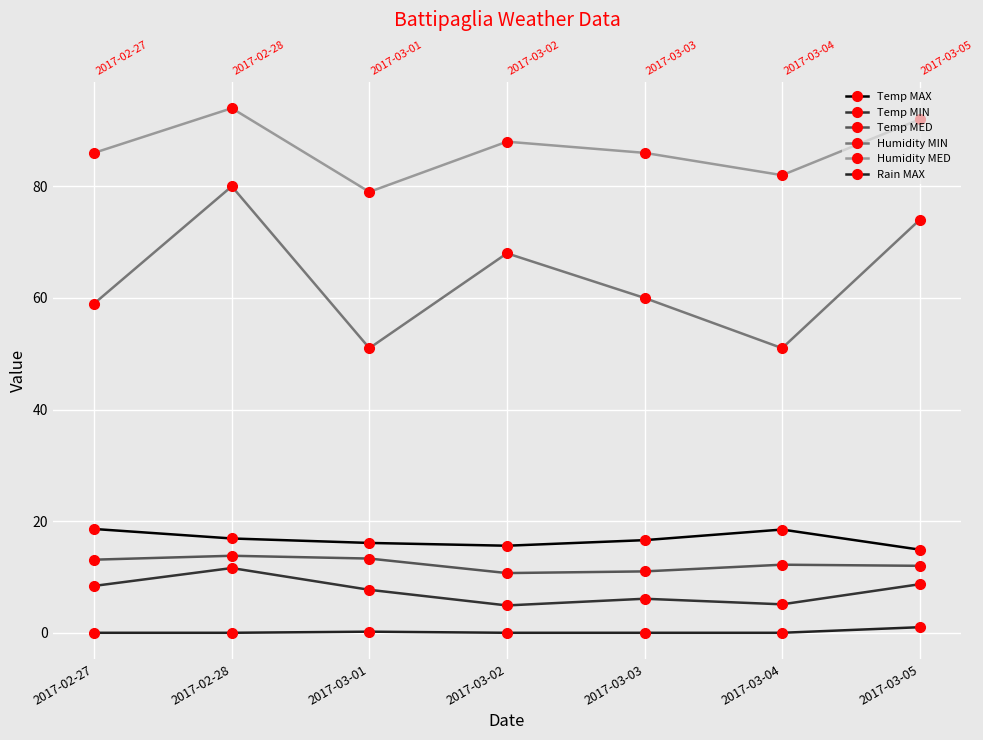

Which series has the widest spread of values?

Humidity MIN